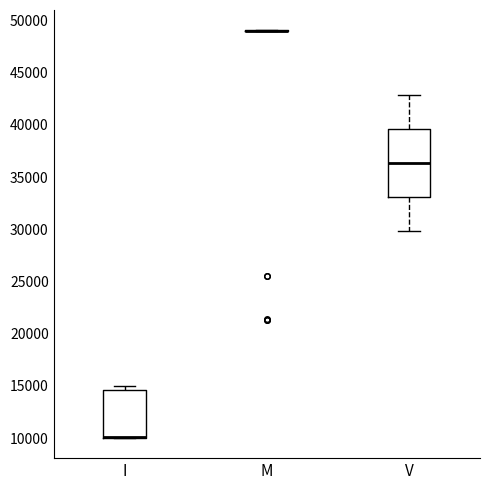

Reading left to right, transcribe this box plot: for each box, give where its median line is, the range the box spans, and where its two whiskers end, as read against the y-axis. The values are not printed on the chart, so give them approximately, as read against the axis.

I: median 10000 (drawn on the box's lower edge), box 10000 to 14500, whiskers 10000 to 15000
M: box collapsed to a line at 49000, whiskers 49000 to 49000
V: median 36500, box 33000 to 39500, whiskers 30000 to 43000